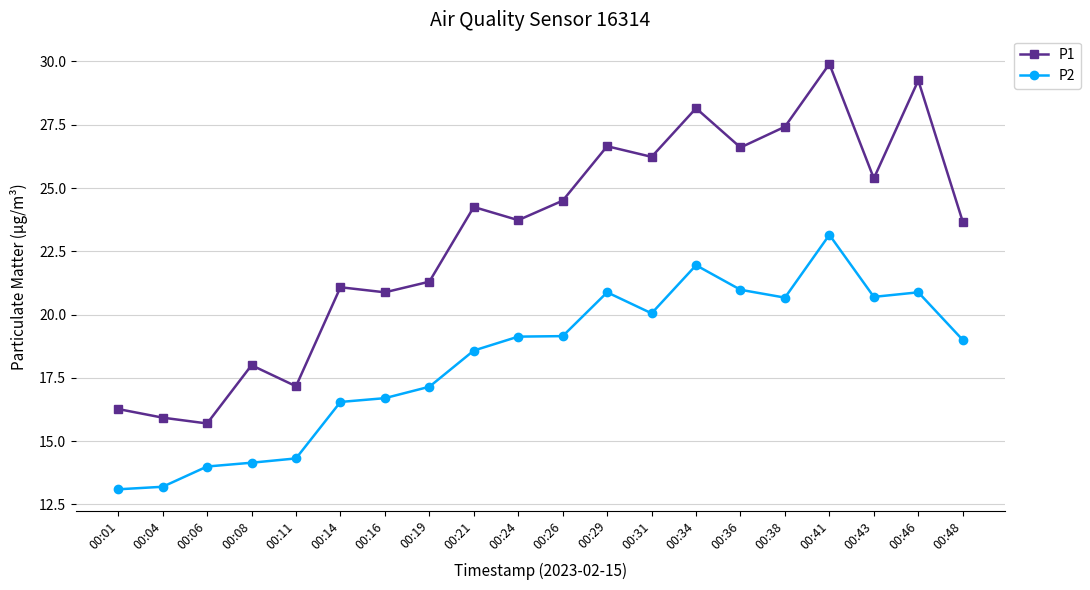

Which series has the largest total across all categories?

P1